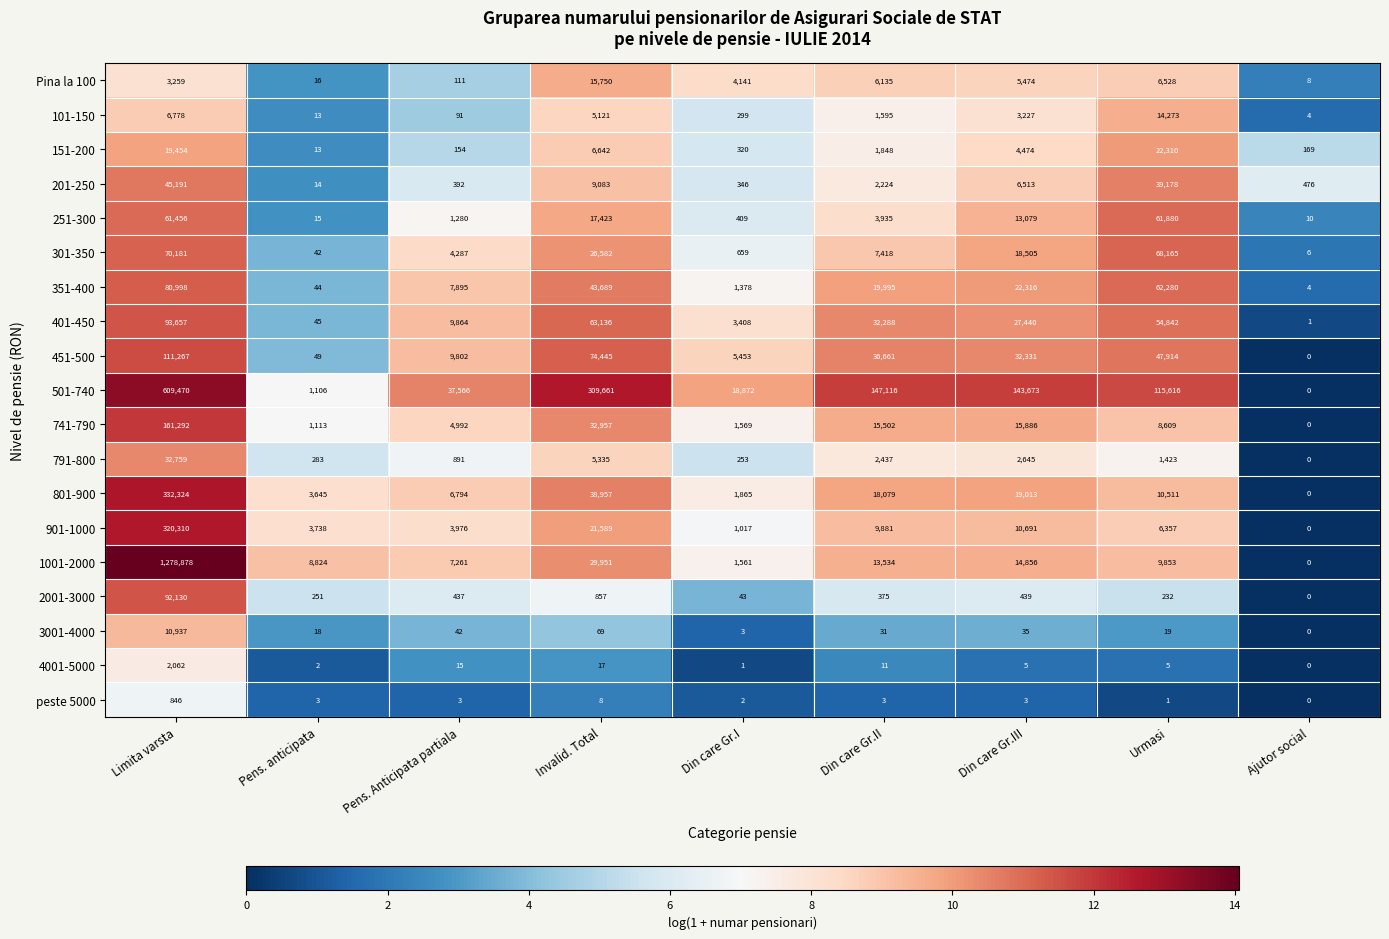

What is the sum of the 351-400 values at Din care Gr.I and Limita varsta?

82376